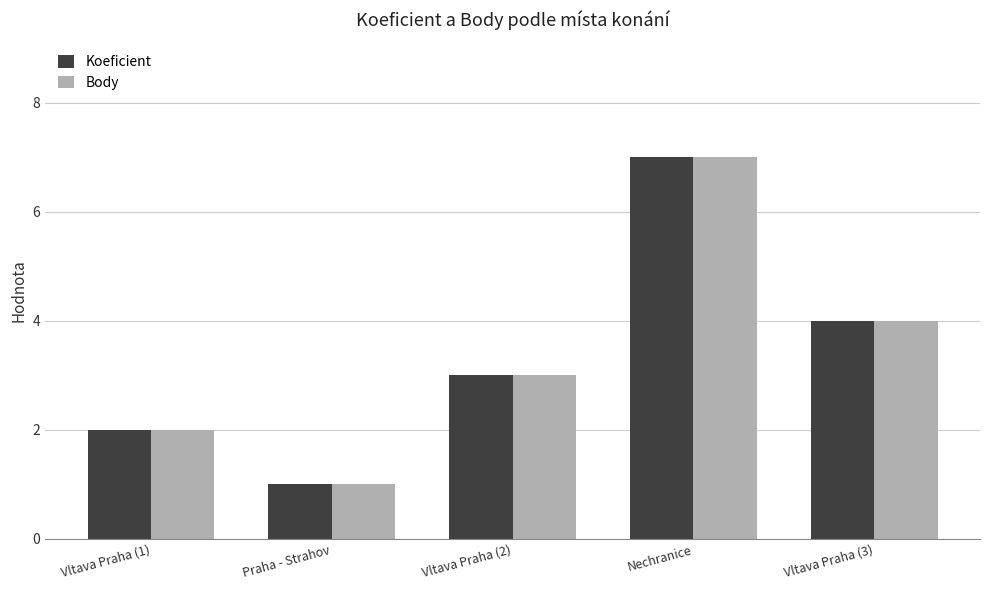

What is the sum of all Koeficient values?

17